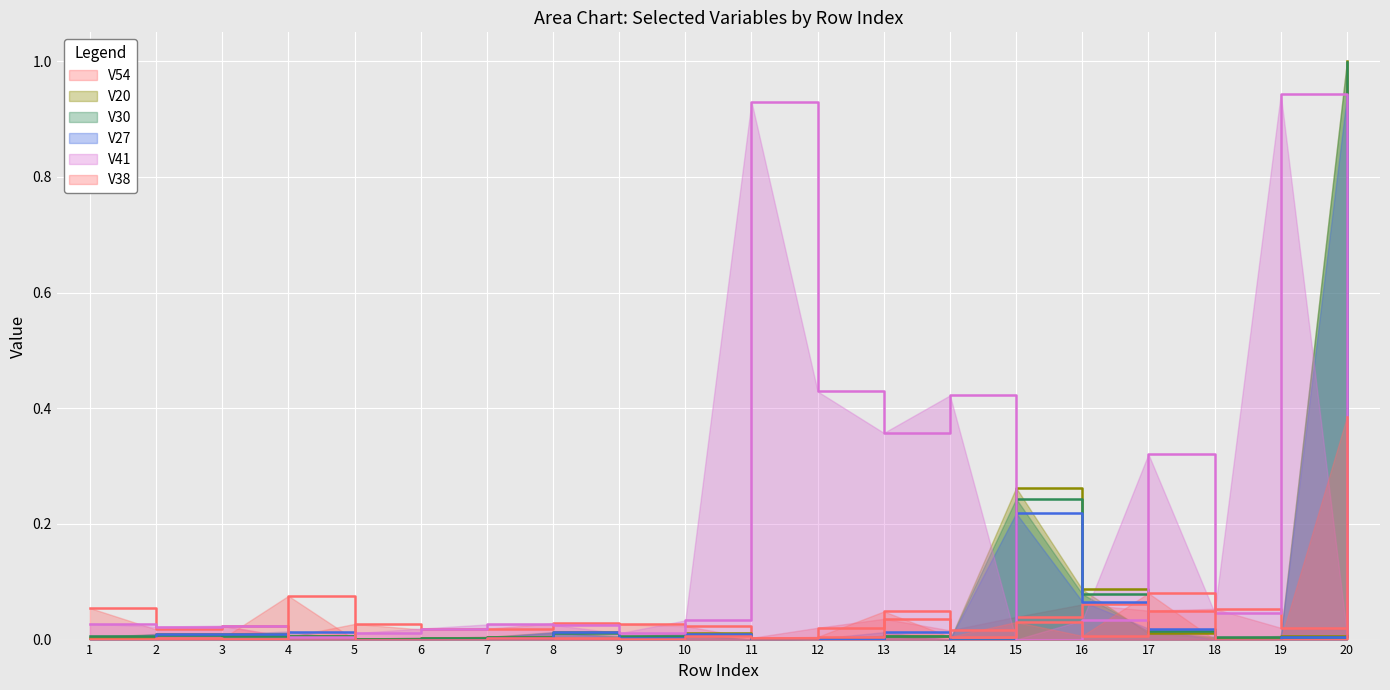

How many interior local valleys does the V38 series have?

5